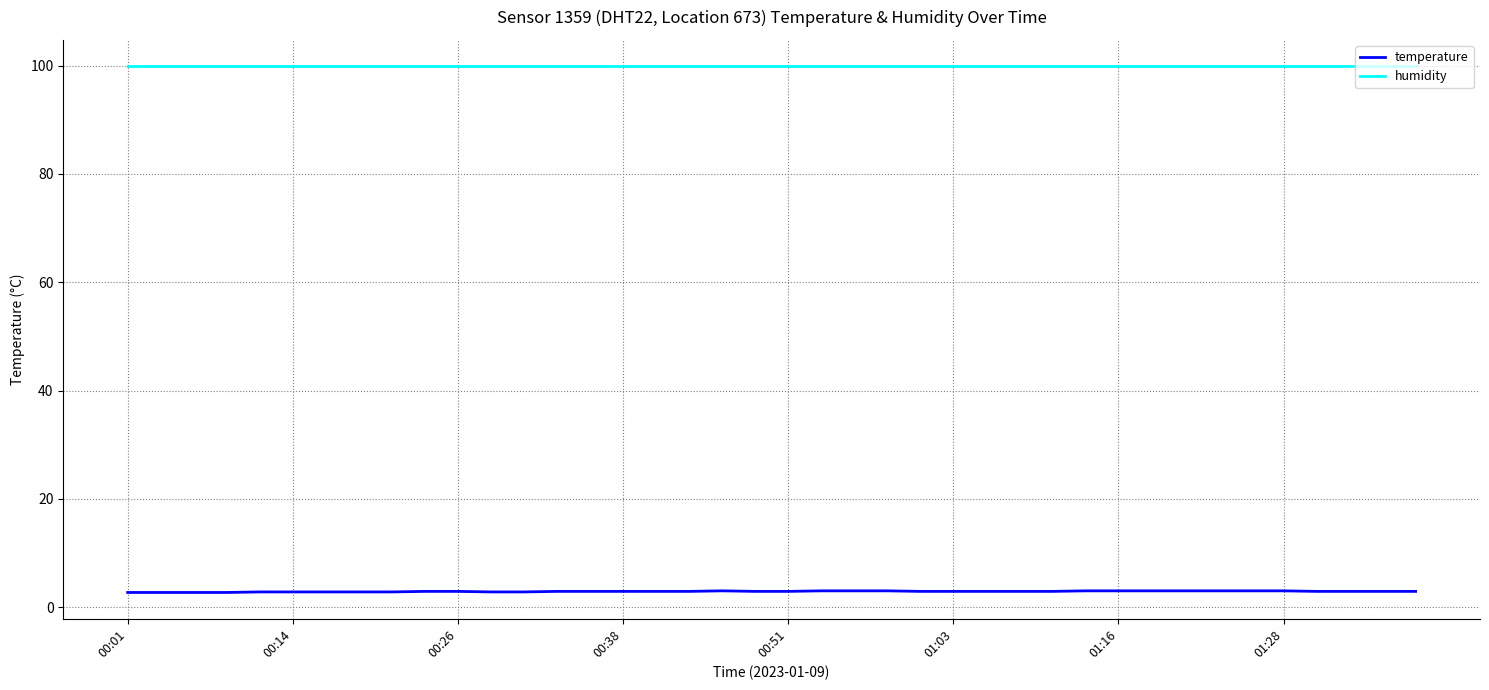

Which series has the largest total across all categories?

humidity